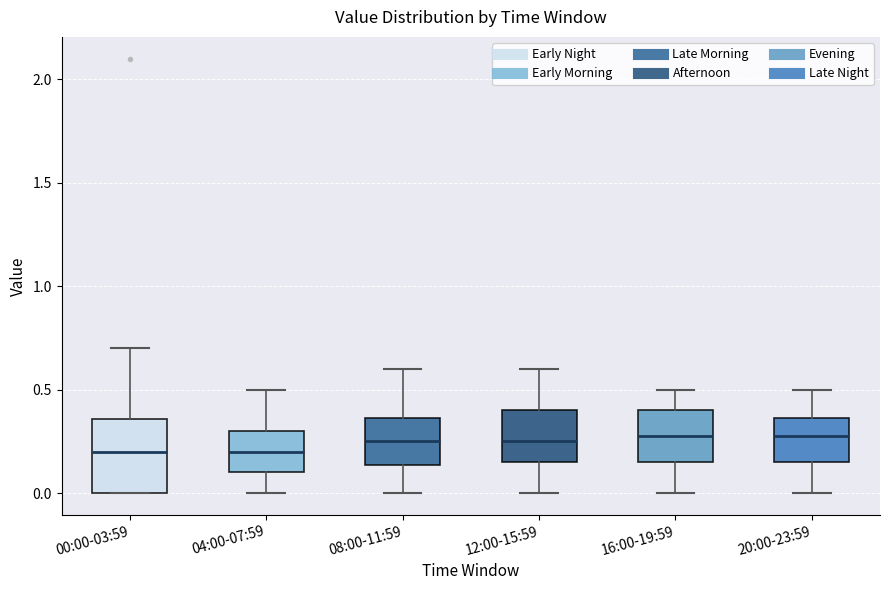

Which box is the tallest, from its lower edge to its upper edge?

00:00-03:59